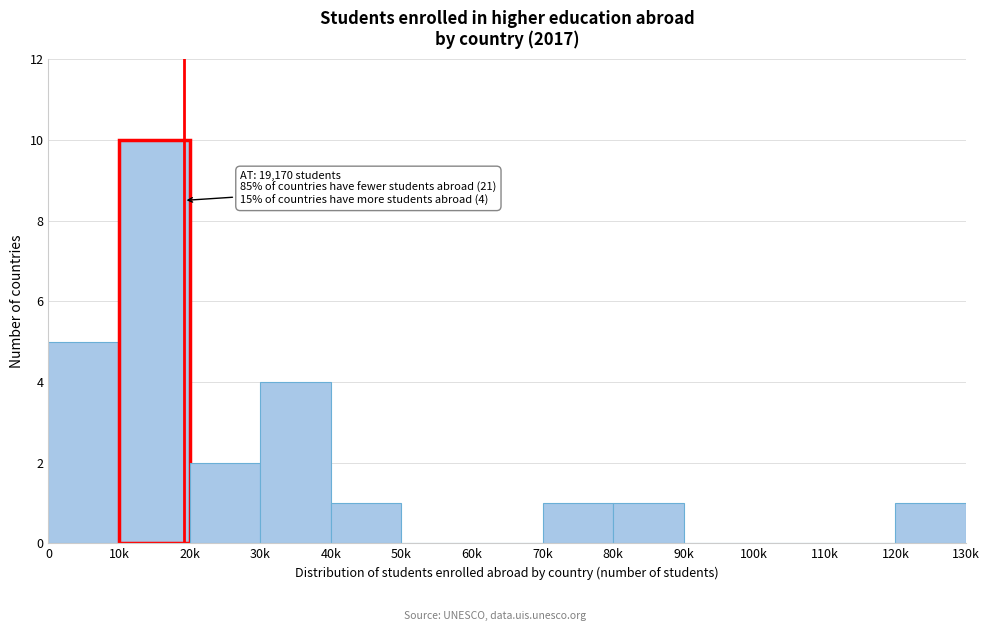

Reading left to right, extract all data points from this chart.

0=5	10k=10	20k=2	30k=4	40k=1	50k=0	60k=0	70k=1	80k=1	90k=0	100k=0	110k=0	120k=1